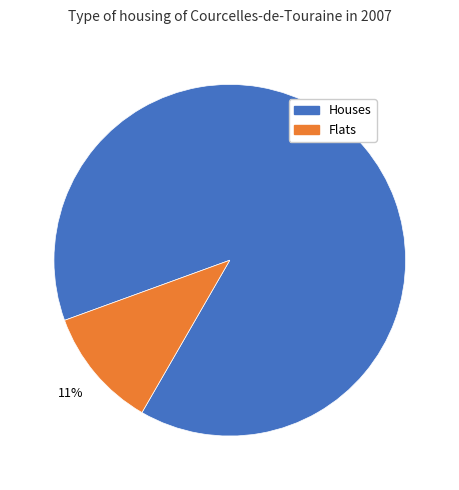

Is there any slice that represents more than half of the pie?

Yes